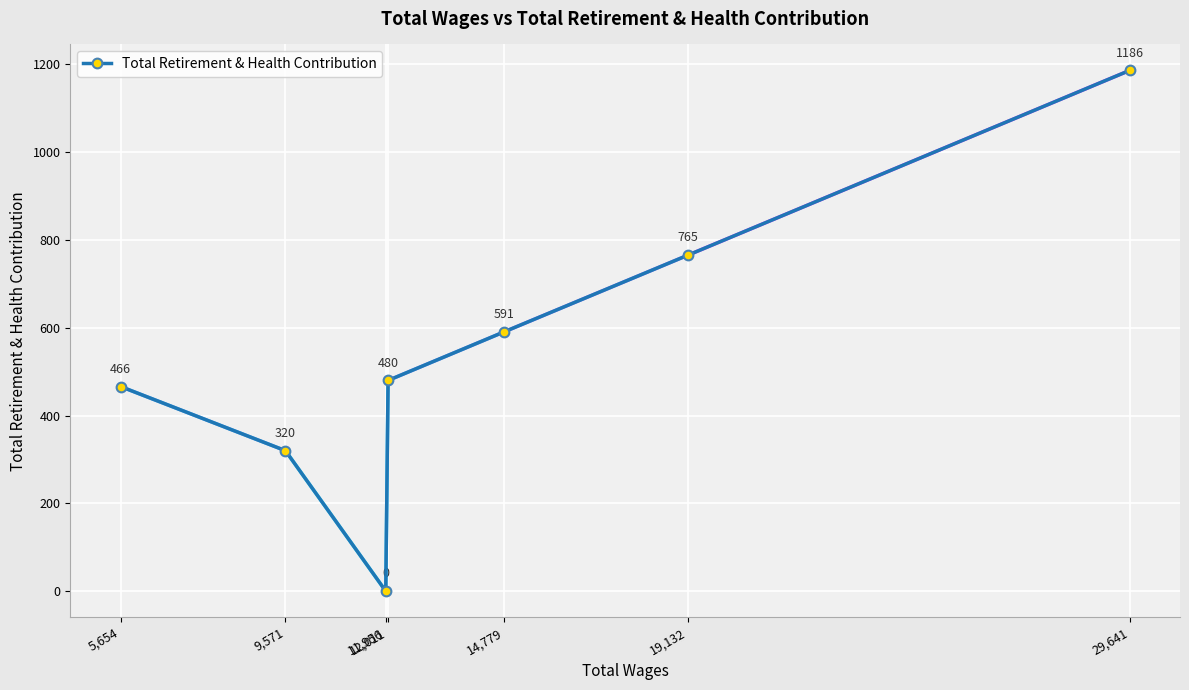

How many lines are shown in the chart?

1